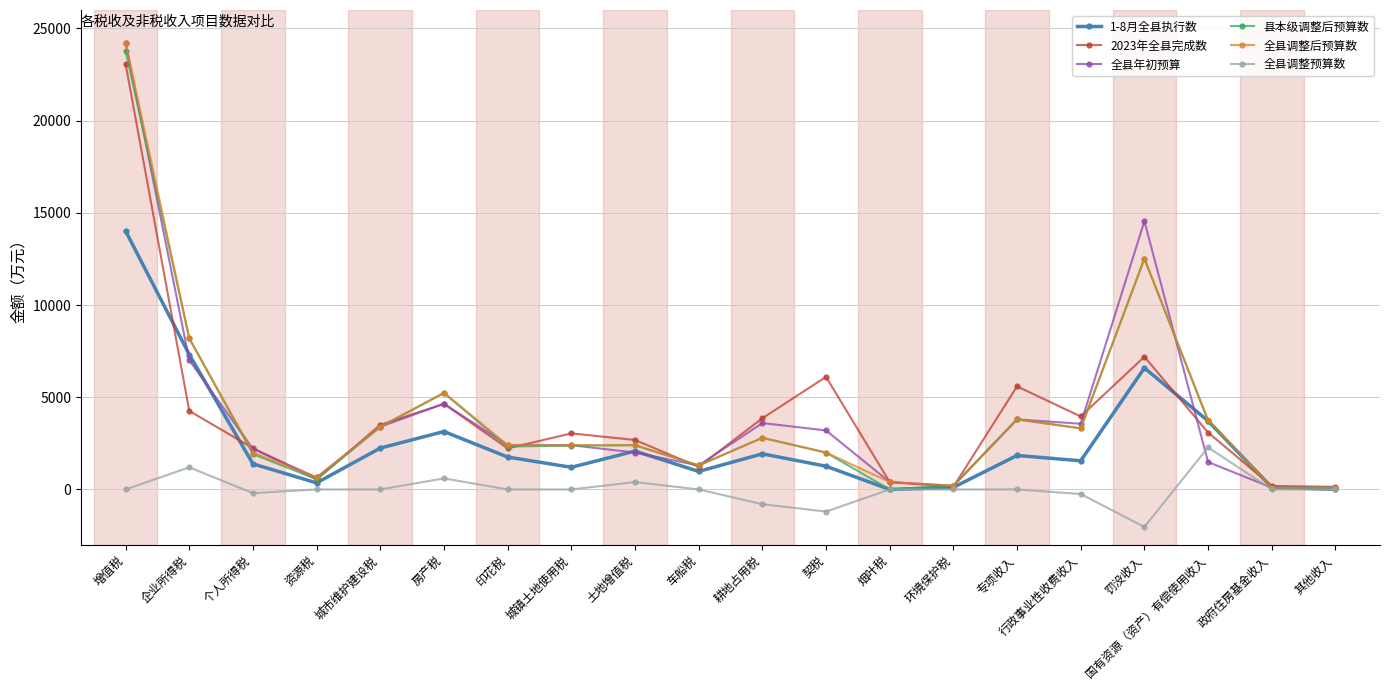

What is the total value across all series at 罚没收入?

51329